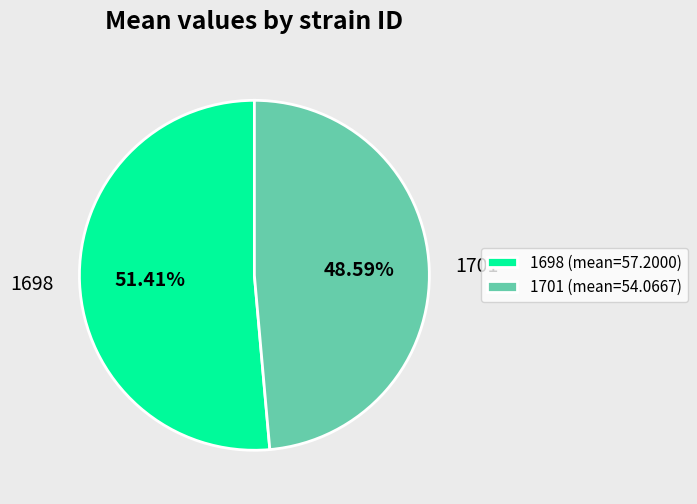

To the nearest percent, what portion does 1698 represent?

51%